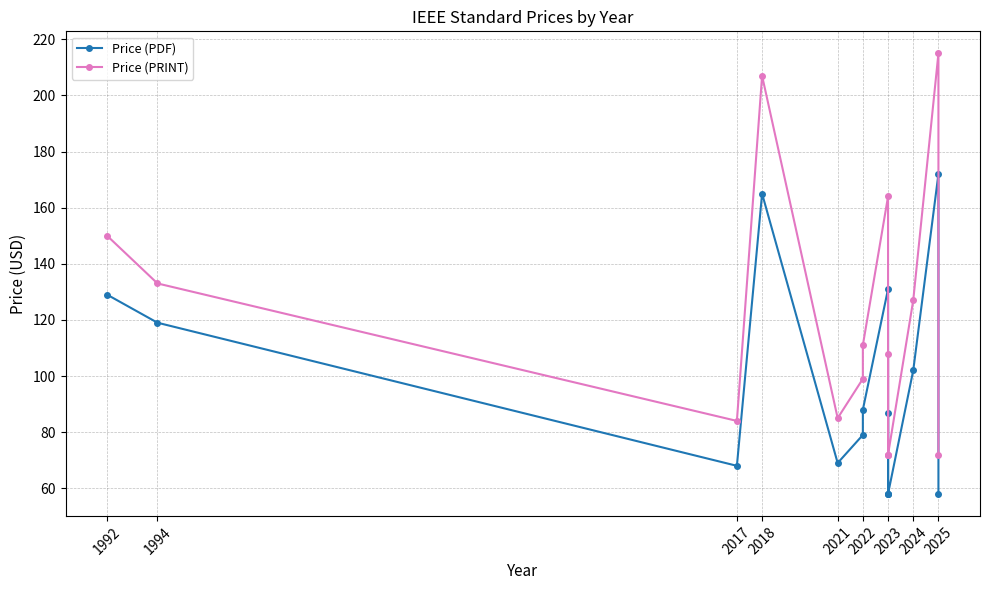

What is the smallest value displayed?

58